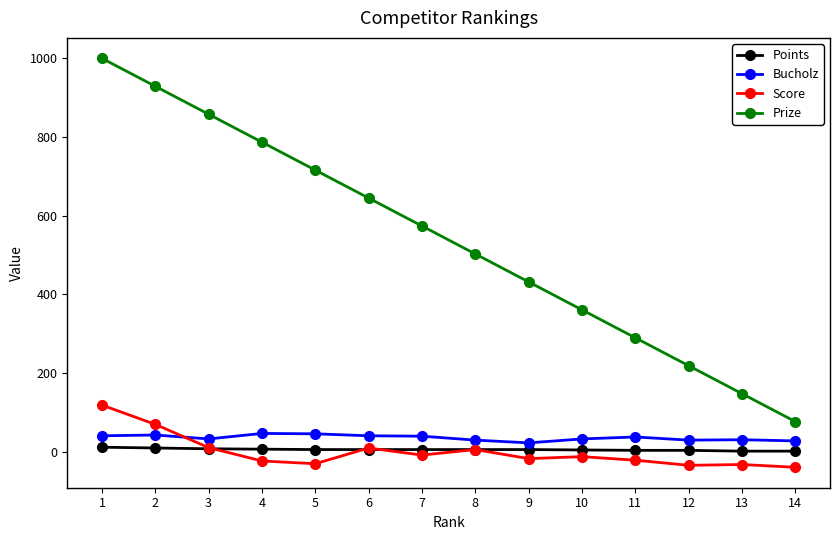

Is the value of Score at 12 greater than the value of Points at 10?

No